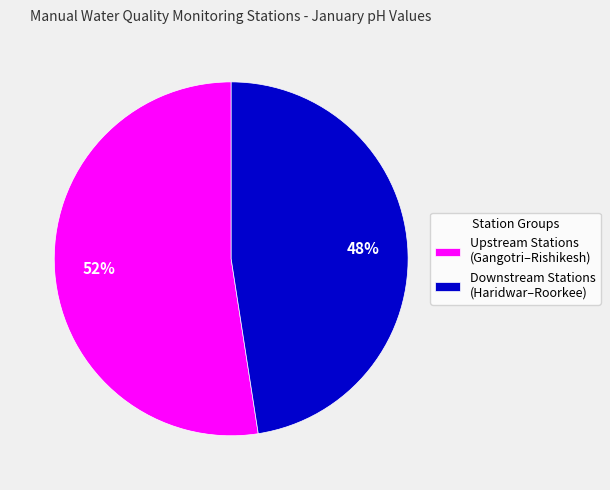

Is there a majority slice in this chart?

Yes